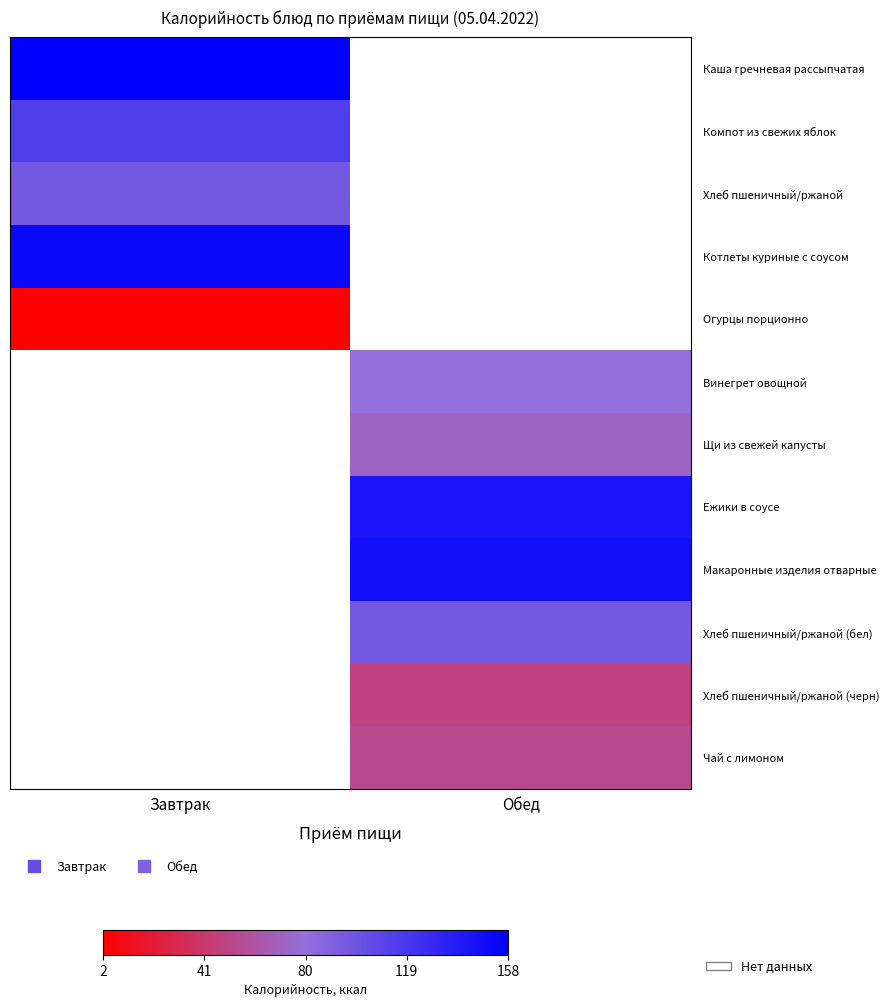

The value of Хлеб пшеничный/ржаной (бел) at Обед is 65.0. True or false?

False